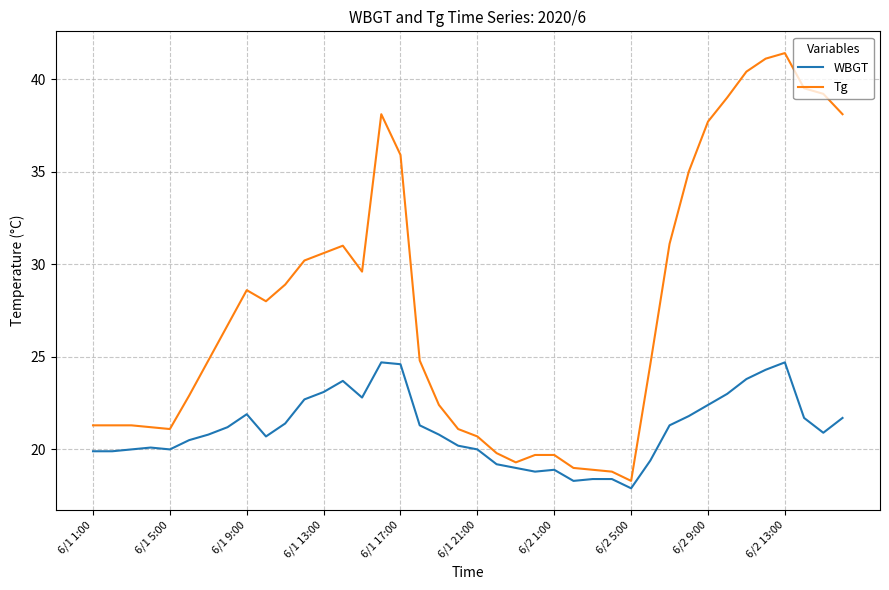

What is the maximum value for Tg?

41.4